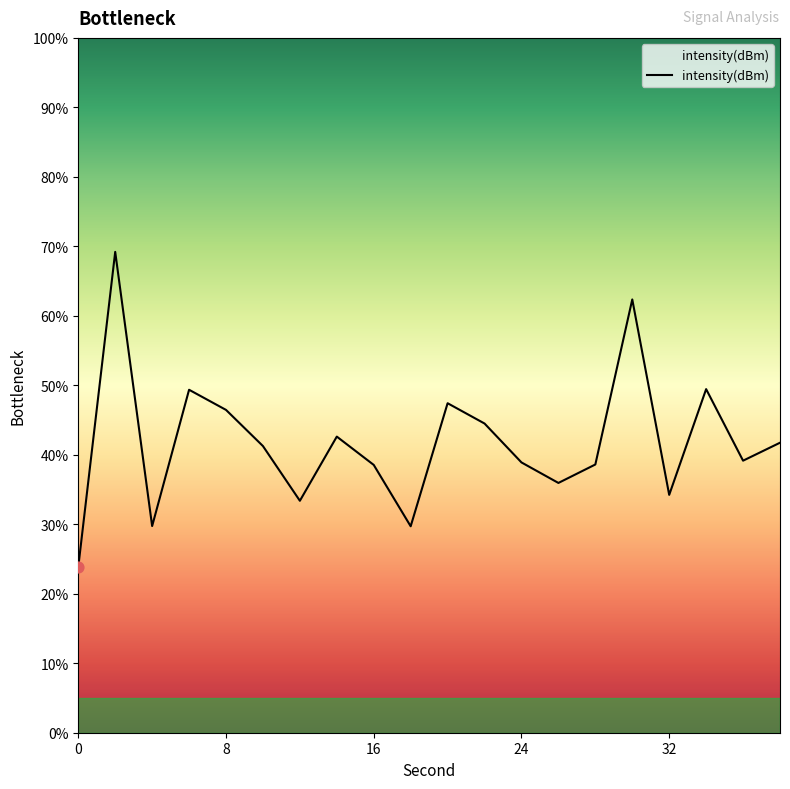

What is the greatest value displayed?

69.2